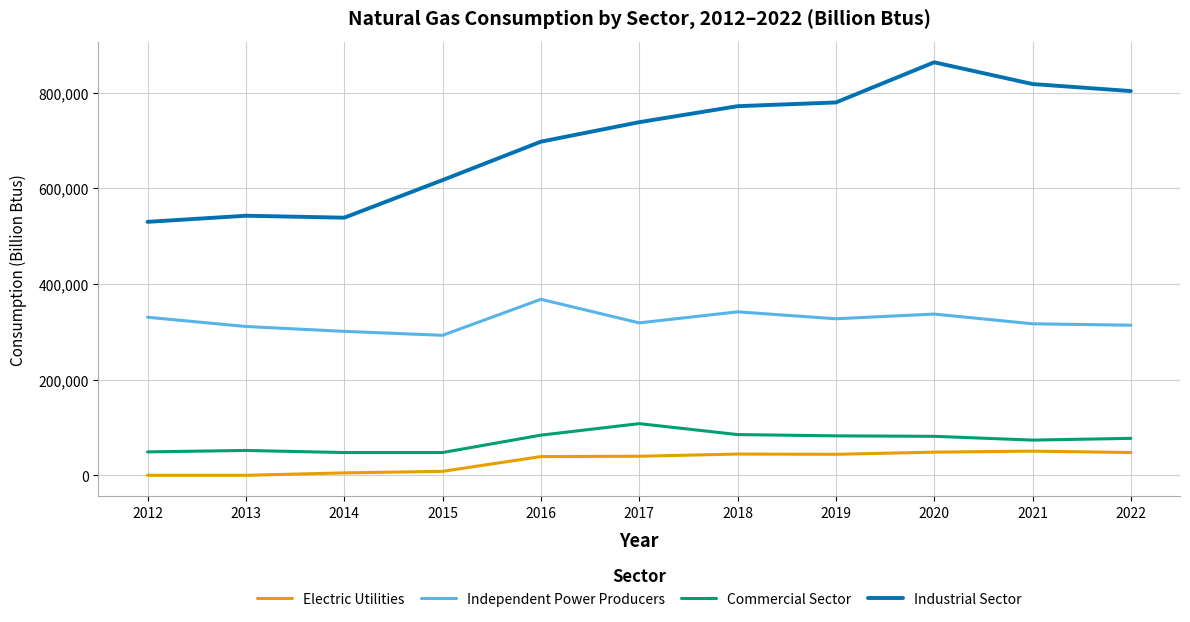

At which category is the sum across all series the highest?

2020